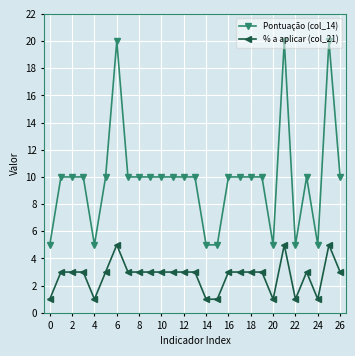

List the series in order of their overall mean, highest first.

Pontuação (col_14), % a aplicar (col_21)